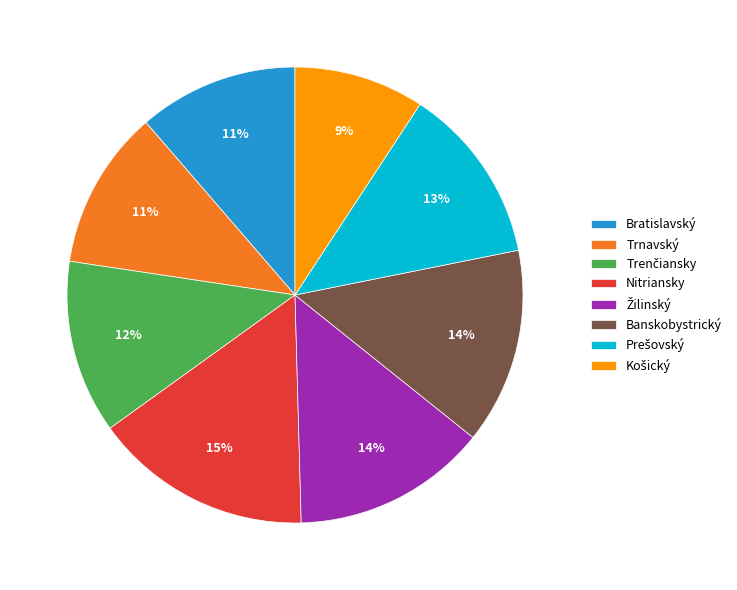

How many segments does this pie chart have?

8